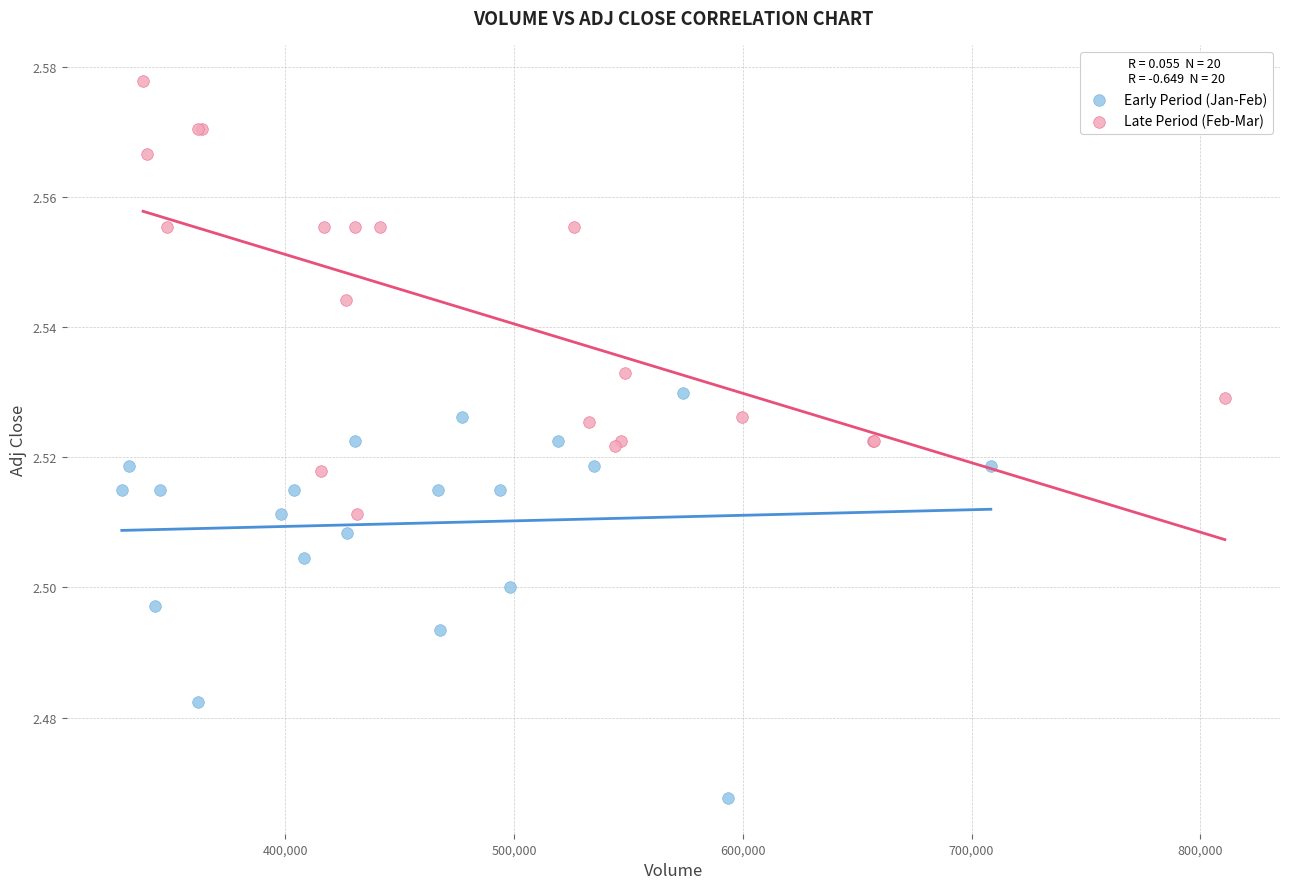

Which series contains the highest Y value?

Late Period (Feb-Mar)